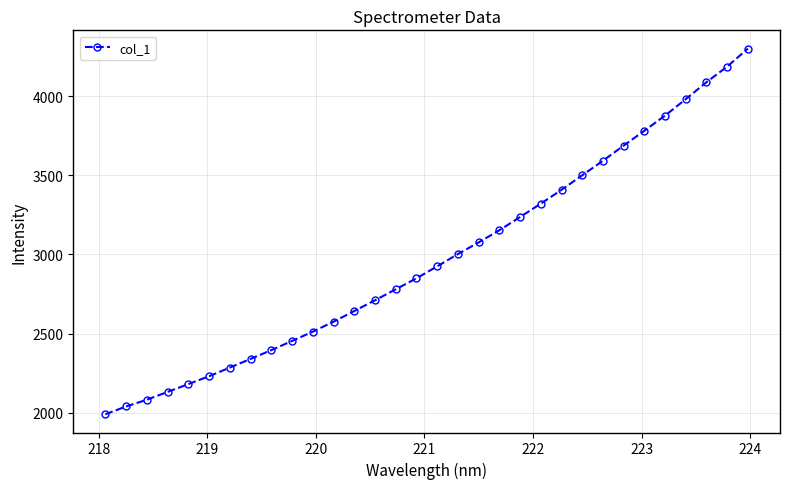

What is the value of the 27th point from the left?

3780.7